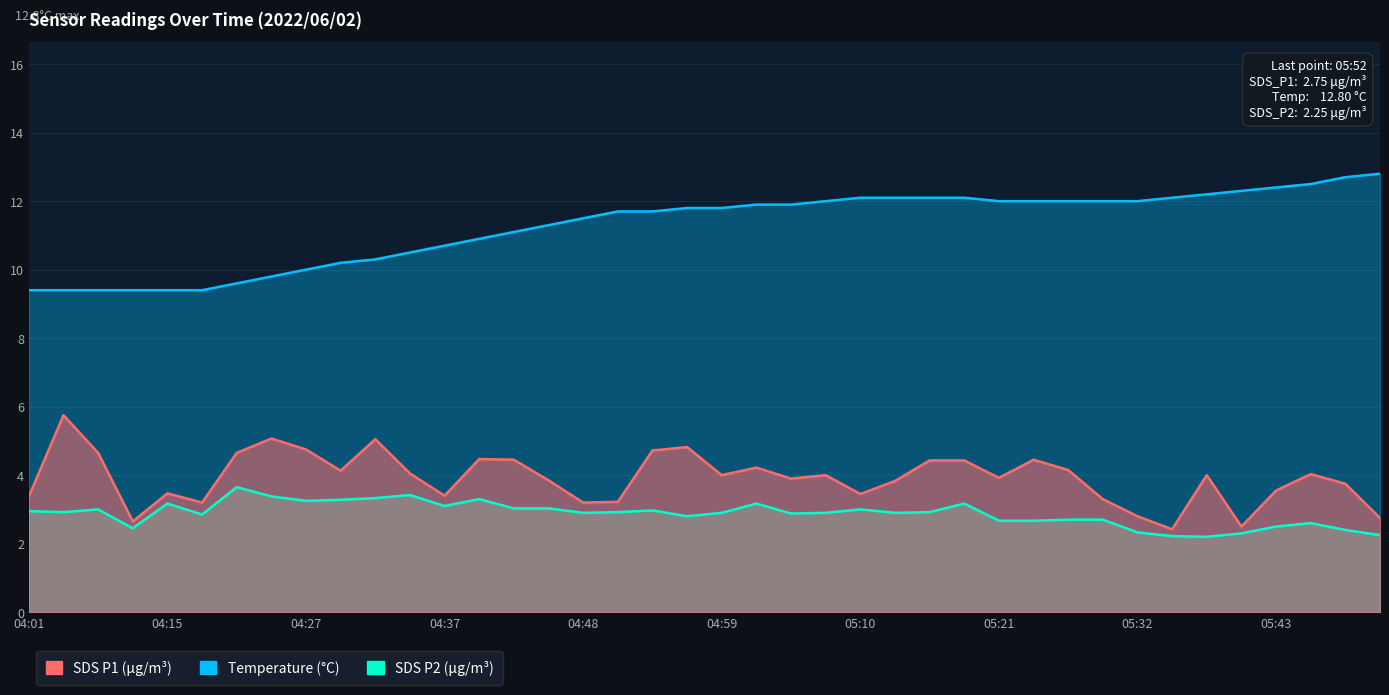

What is the value of the SDS_P1 point at the 8th from the left?

5.1